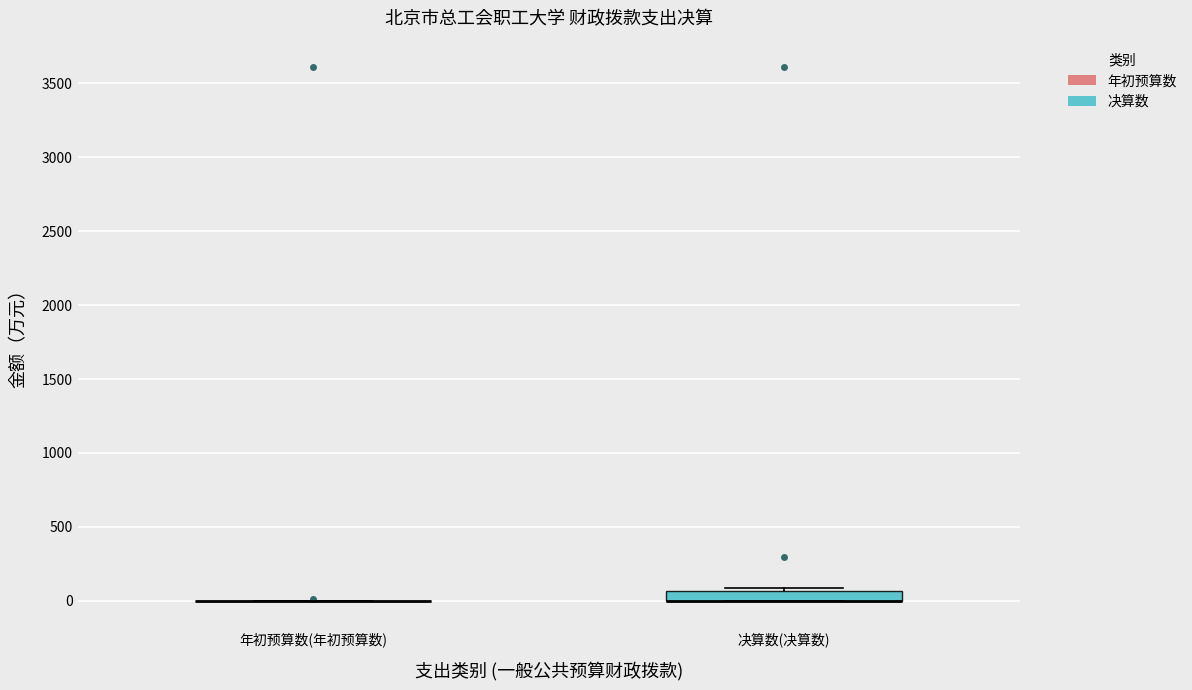

Which box is the tallest, from its lower edge to its upper edge?

决算数(决算数)